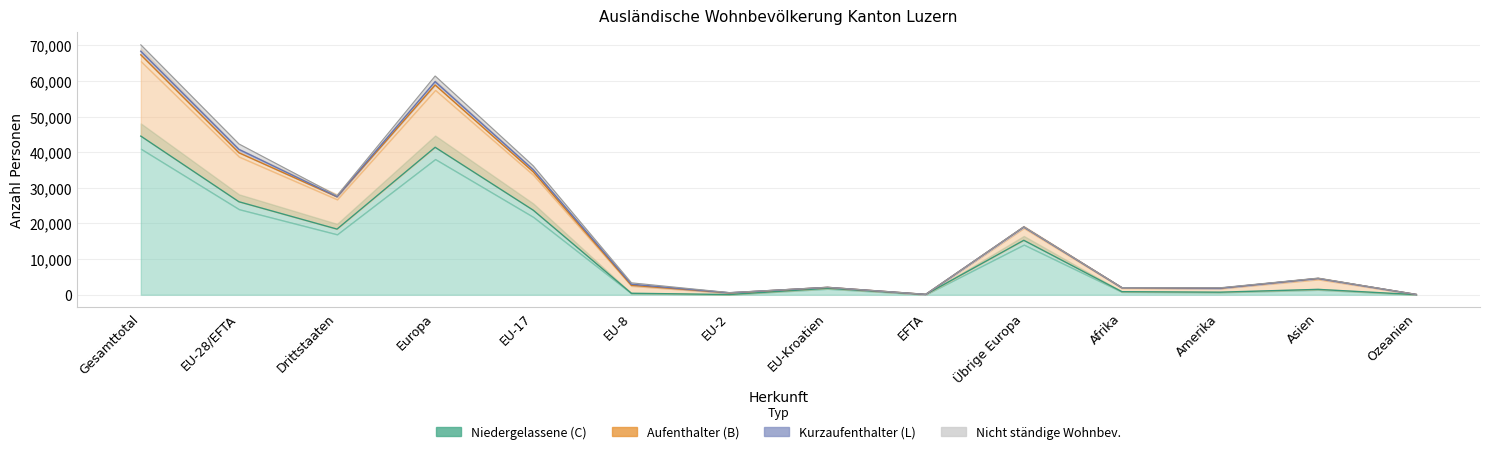

Is the value of Aufenthalter (B) at Asien greater than the value of Niedergelassene (C) at Asien?

Yes